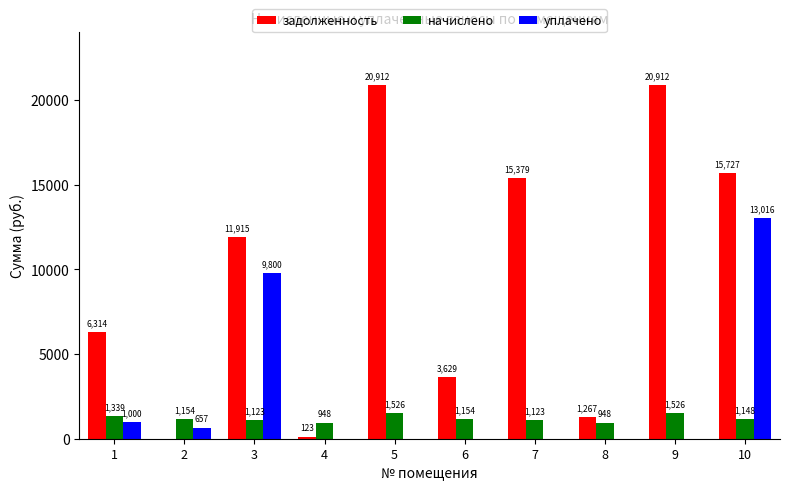

True or false: уплачено has a value of 0.0 at 4.

True